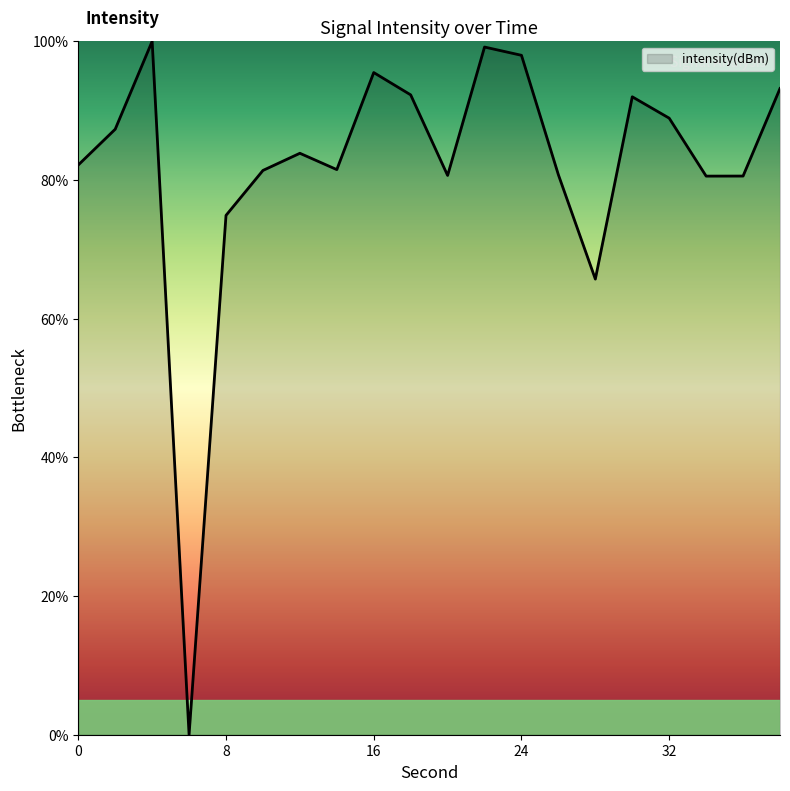

Is this an area chart (filled region under the line)?

No